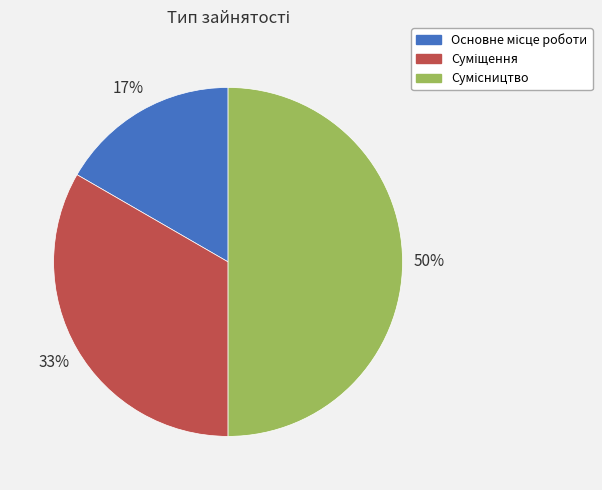

To the nearest percent, what is the difference between the largest and smallest slice percentages?

33%